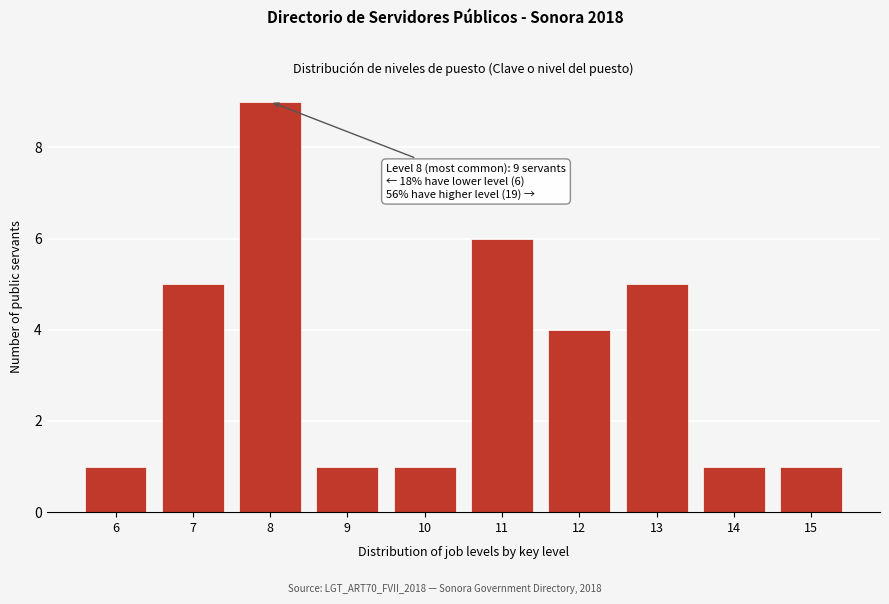

Reading right to left, list all the values displayed in this chart.

15=1	14=1	13=5	12=4	11=6	10=1	9=1	8=9	7=5	6=1